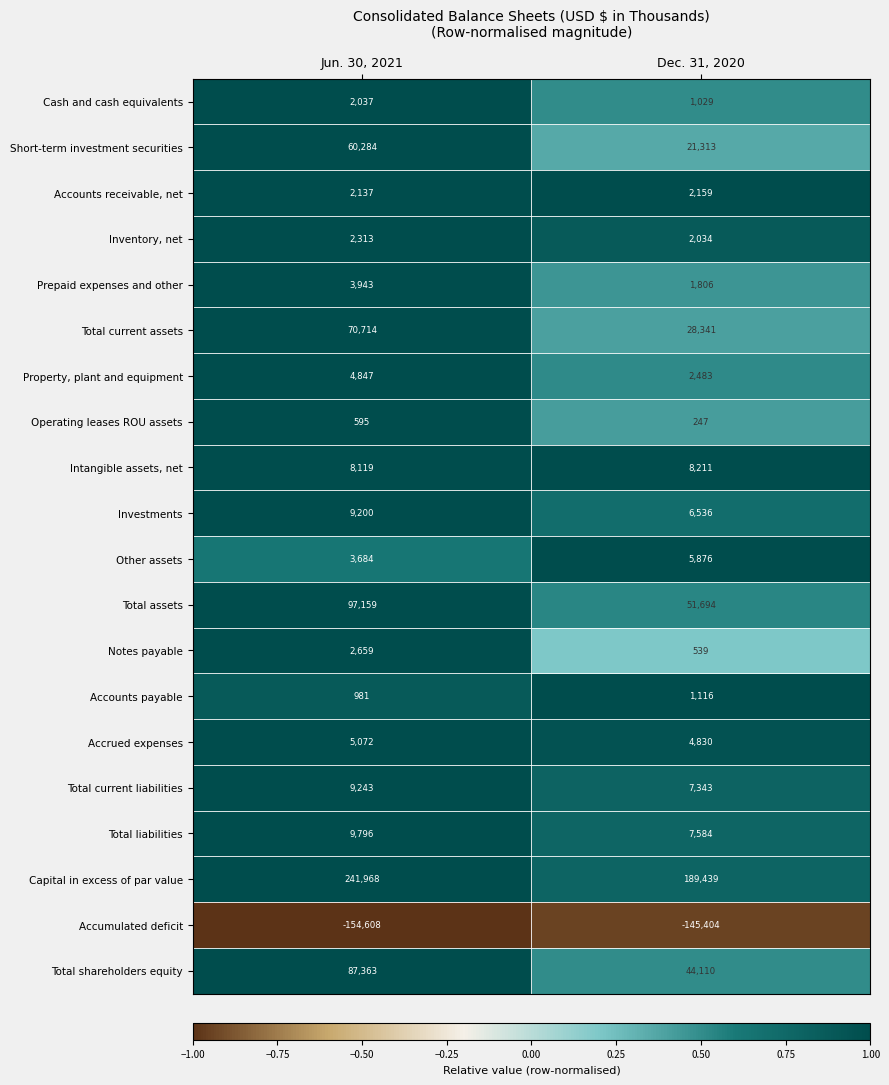

True or false: Total current assets has a value of 70714 at Jun. 30, 2021.

True